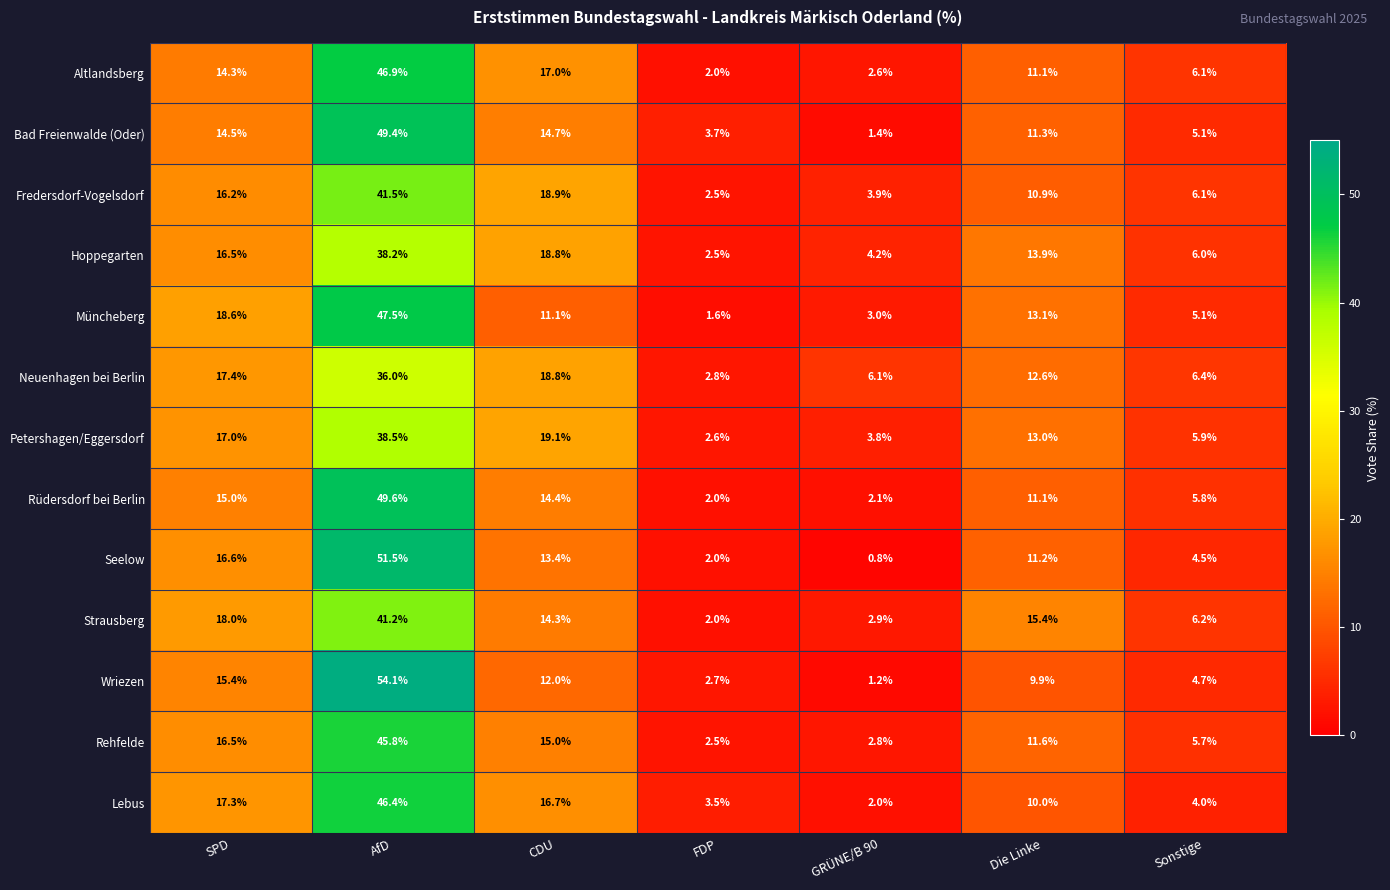

How many data points in Fredersdorf-Vogelsdorf are above 10?

4